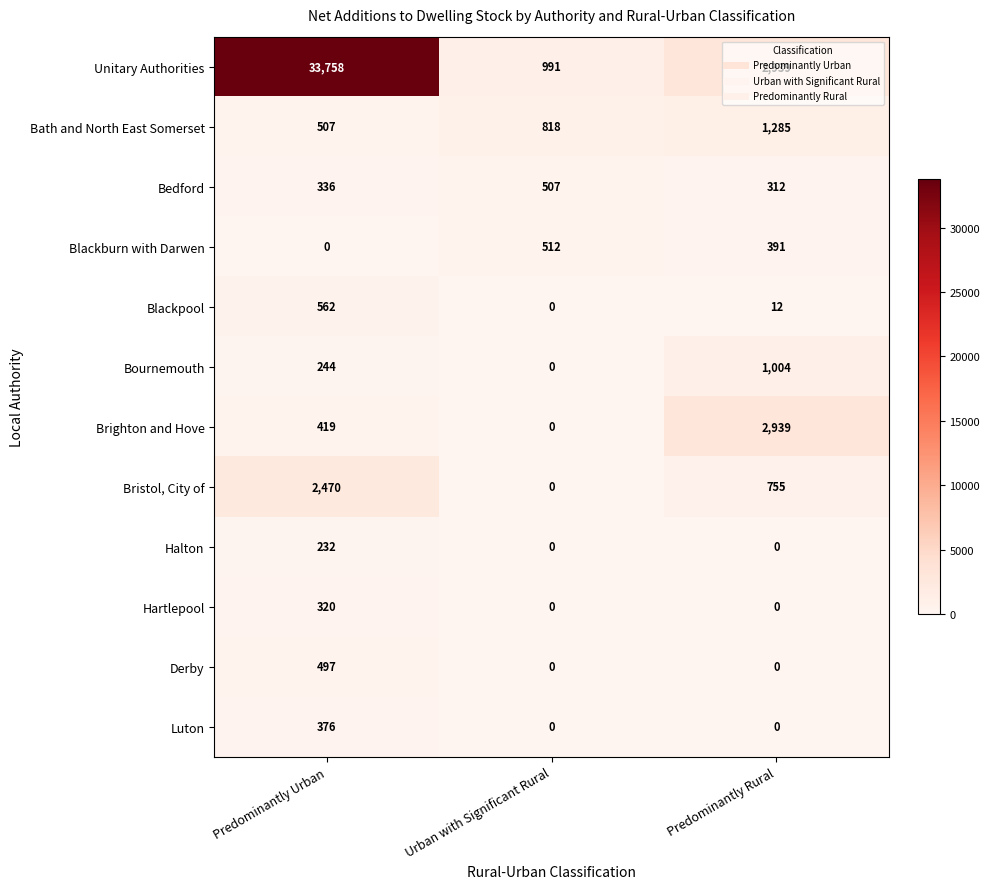

What is the difference between the maximum and second lowest values in the Bristol, City of series?

1715